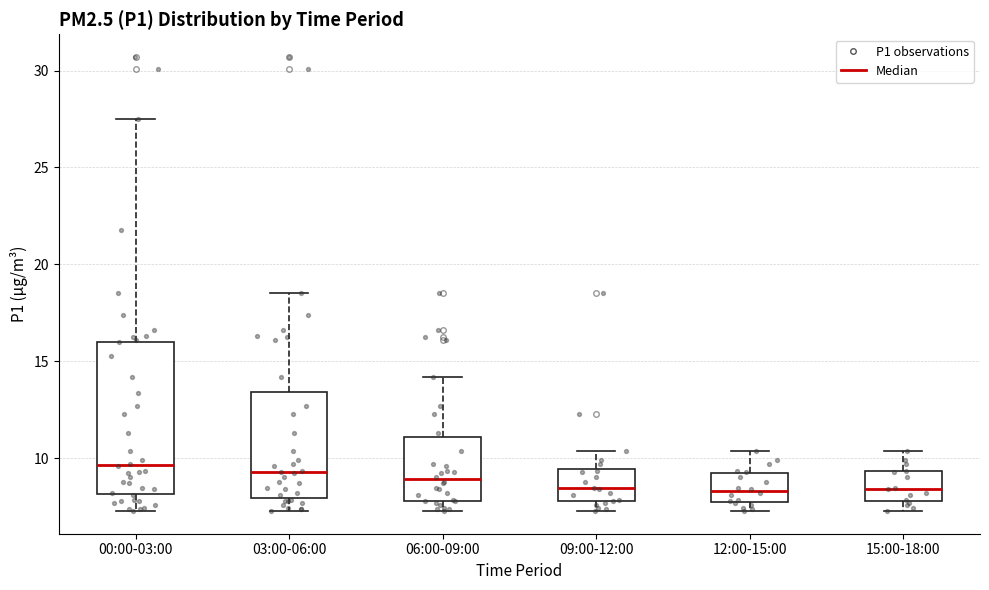

Comparing the boxes themselves (not the whiskers), which one is the tallest?

00:00-03:00